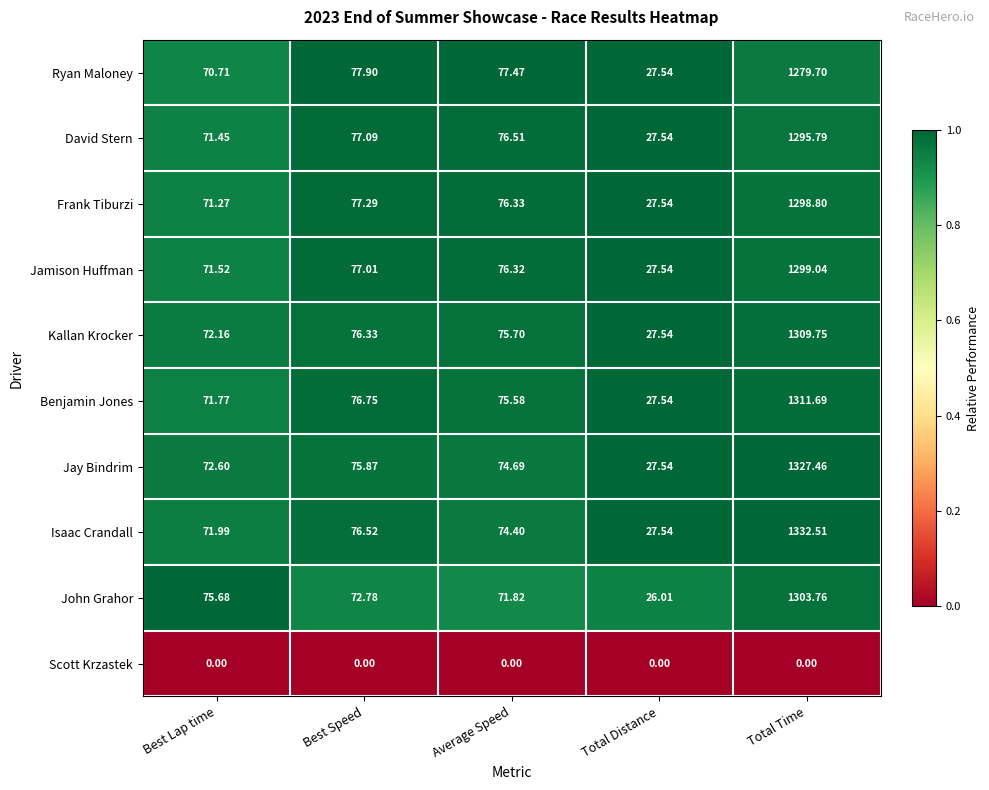

Which category has the lowest value in the Ryan Maloney series?

Total Distance